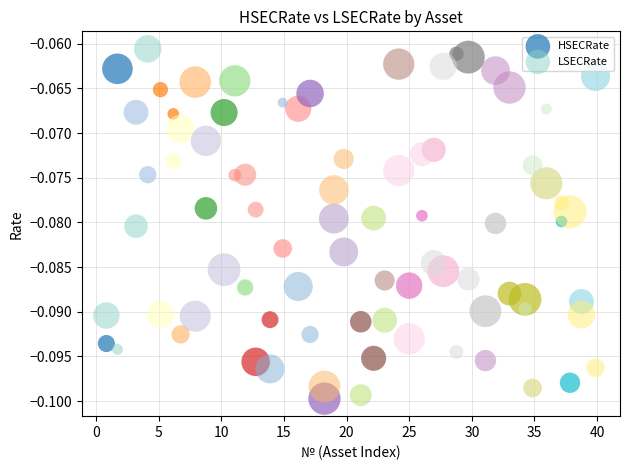

Across all data points, what is the range of X values (max minus min)?

39.1